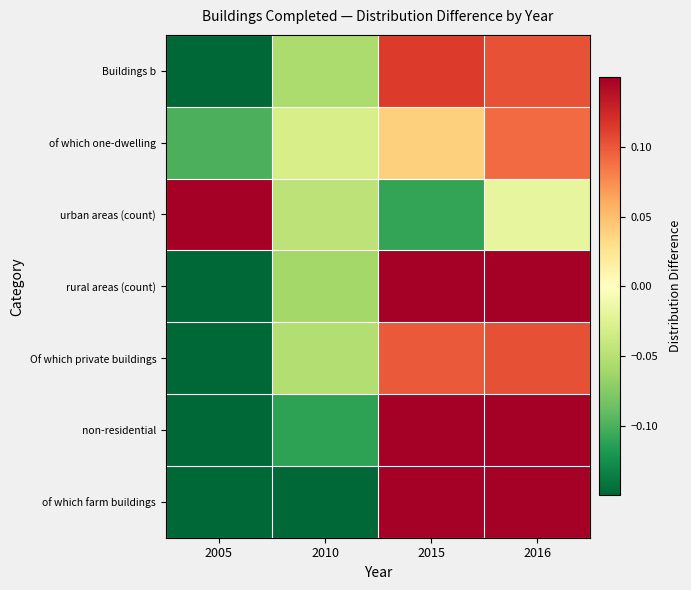

How many series are shown in this chart?

7